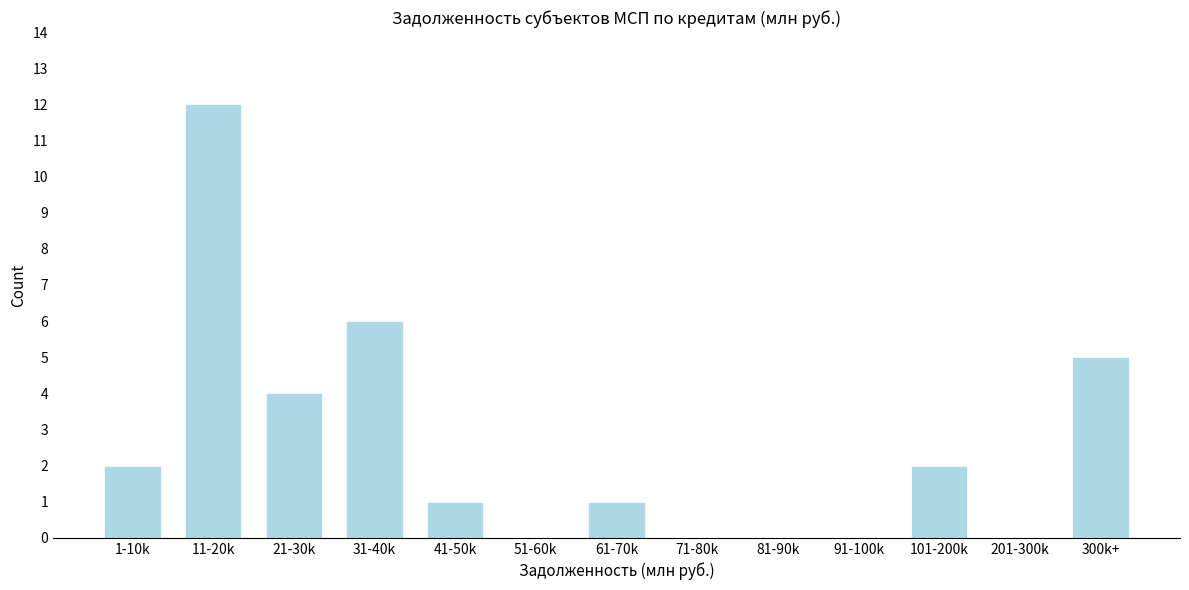

Reading left to right, what are all the values shown in this chart?

1-10k=2	11-20k=12	21-30k=4	31-40k=6	41-50k=1	51-60k=0	61-70k=1	71-80k=0	81-90k=0	91-100k=0	101-200k=2	201-300k=0	300k+=5